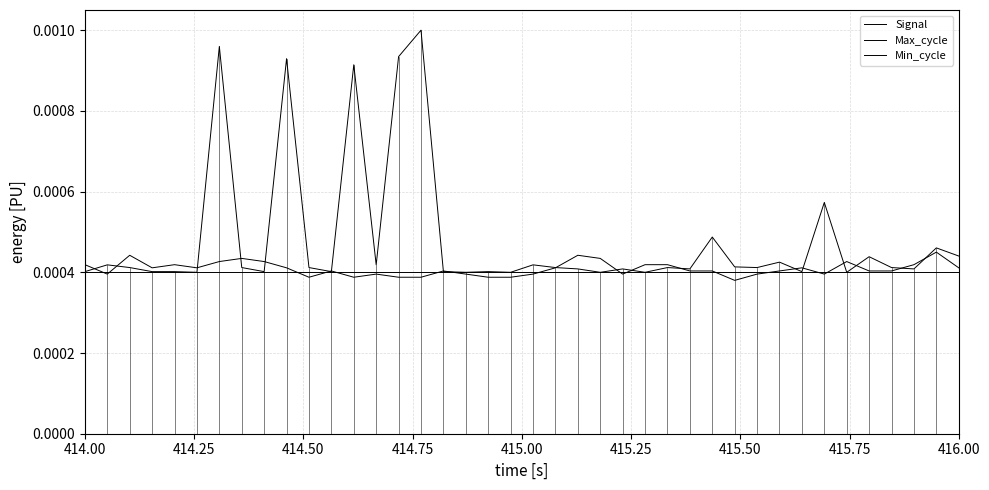

How many distinct data groups are displayed?

3